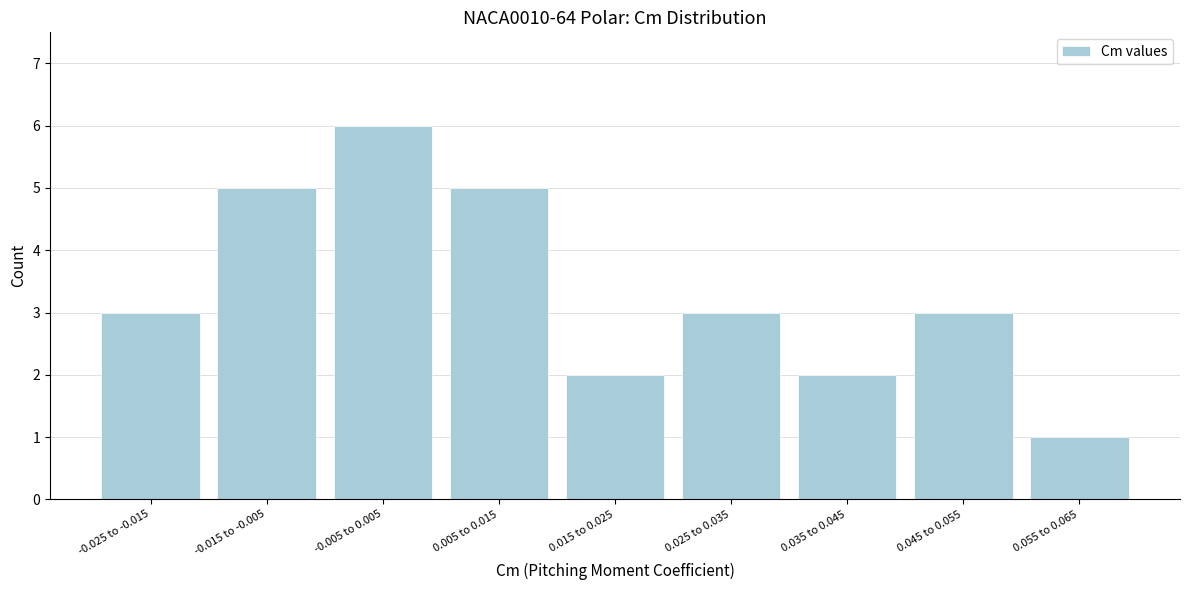

Reading left to right, what are all the values shown in this chart?

3	5	6	5	2	3	2	3	1